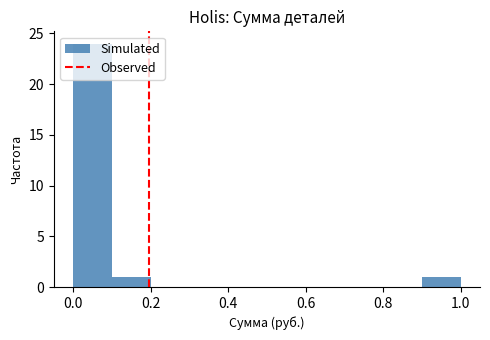

Reading left to right, transcribe this chart: for each bar, give the range it covers on the x-axis and its height. The values are not printed on the chart, so give them approximately, as read against the axis.

0.0 to 0.1: 24
0.1 to 0.2: 1
0.2 to 0.3: 0
0.3 to 0.4: 0
0.4 to 0.5: 0
0.5 to 0.6: 0
0.6 to 0.7: 0
0.7 to 0.8: 0
0.8 to 0.9: 0
0.9 to 1.0: 1